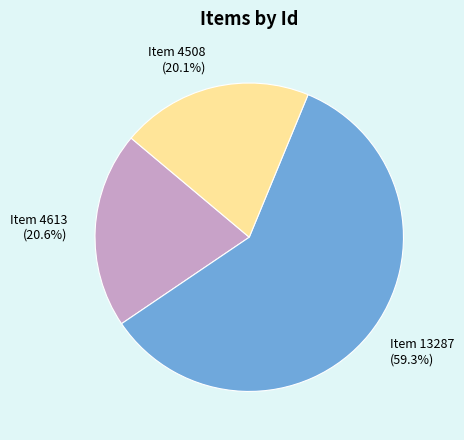

The Item 4613 slice represents 21% of the pie. True or false?

True